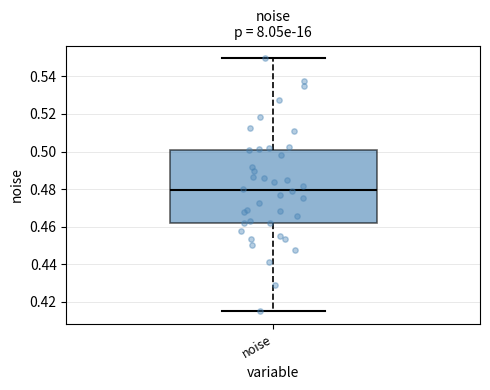

Transcribe this box plot: give where the median line is, the range the box spans, and where the two whiskers end, as read against the y-axis. The values are not printed on the chart, so give them approximately, as read against the axis.

median 0.480, box 0.462 to 0.500, whiskers 0.416 to 0.550